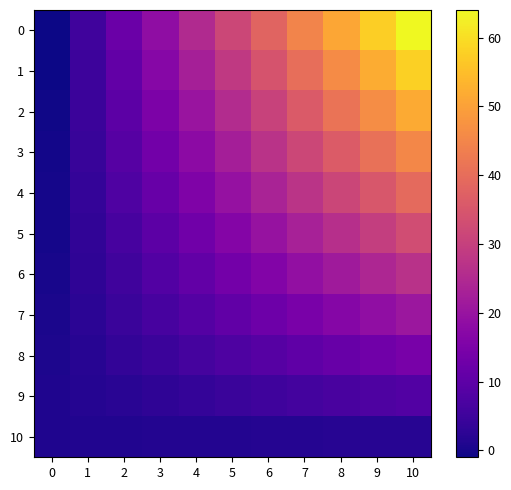

Rank the series at 0 from highest to lowest value.

10, 9, 8, 7, 6, 5, 4, 3, 2, 1, 0